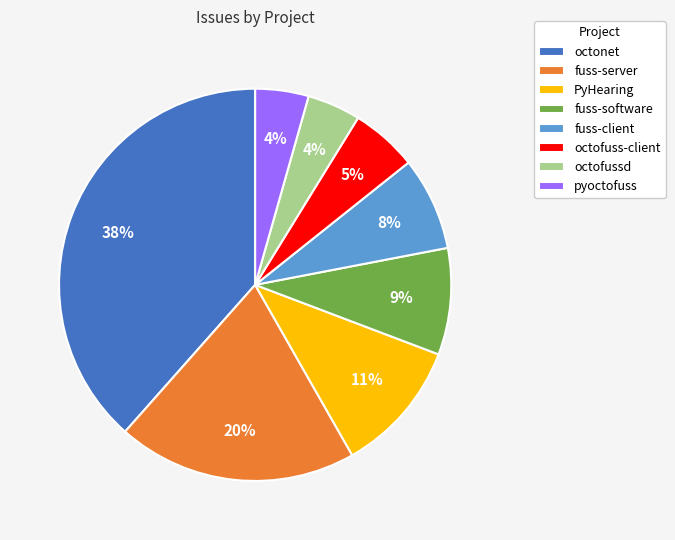

To the nearest percent, what is the difference between the largest and smallest slice percentages?

34%